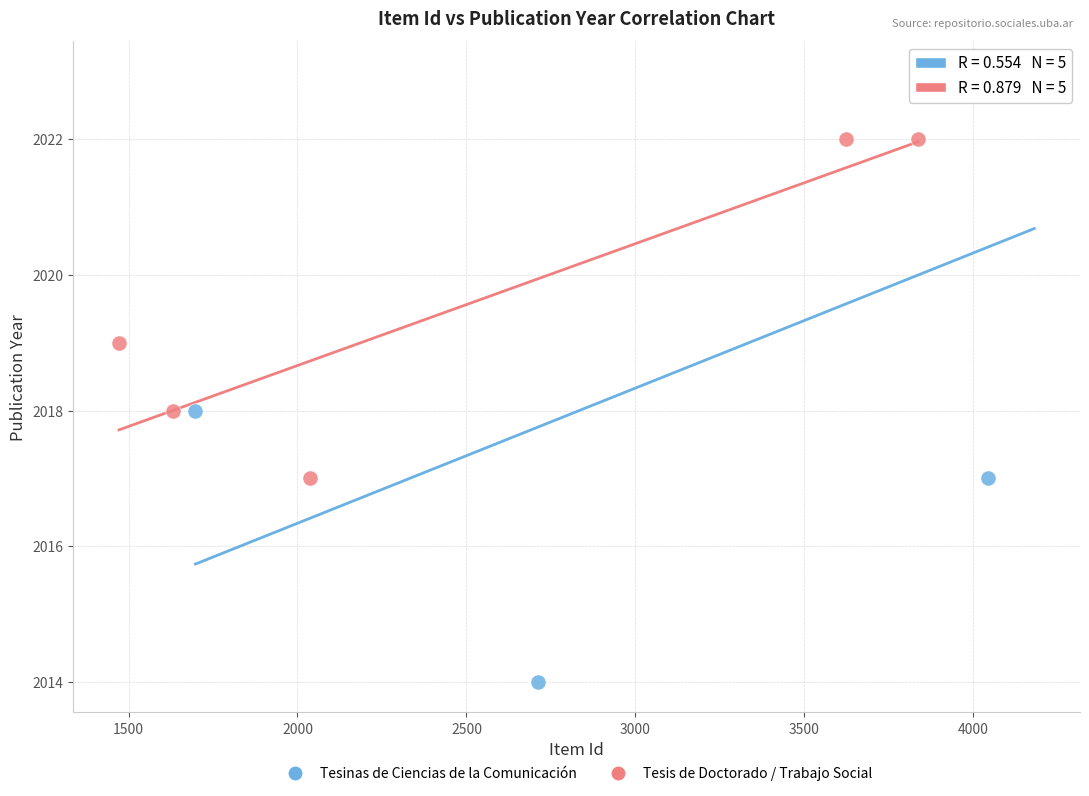

Which series reaches the minimum Y coordinate?

Tesinas de Ciencias de la Comunicación